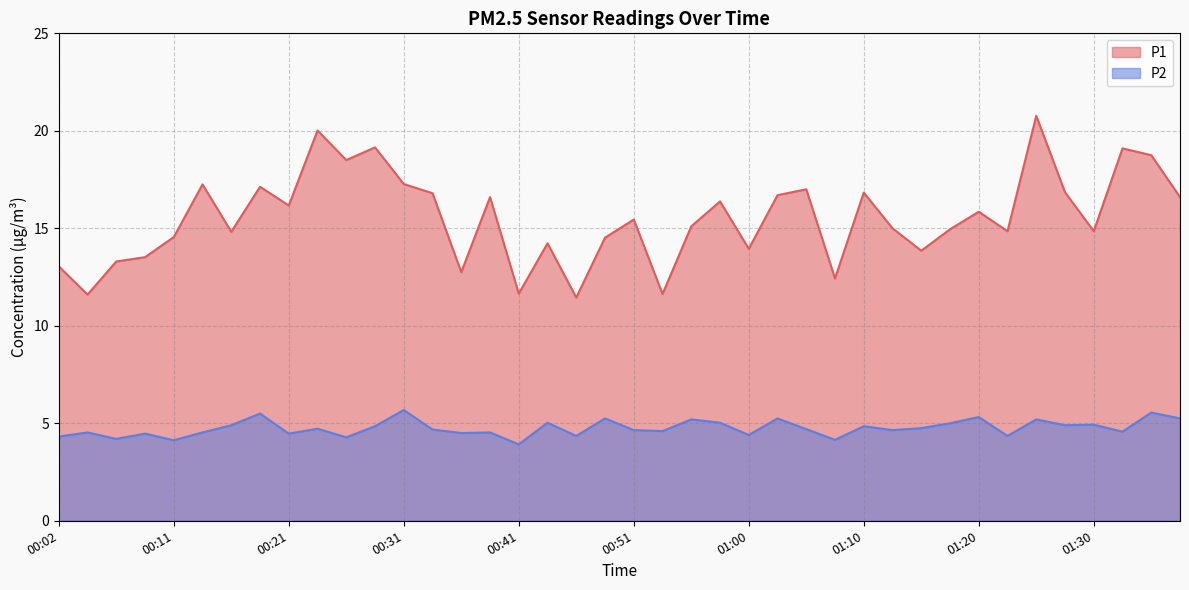

What is the sum of all P2 values?

190.1